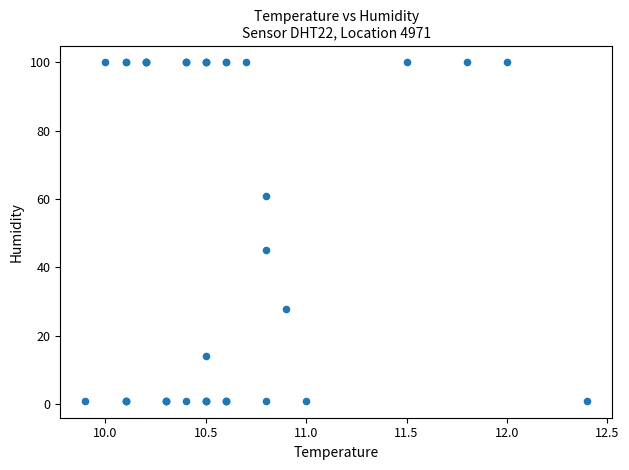

What Y value in the scatter plot is closest to 50?

45.1